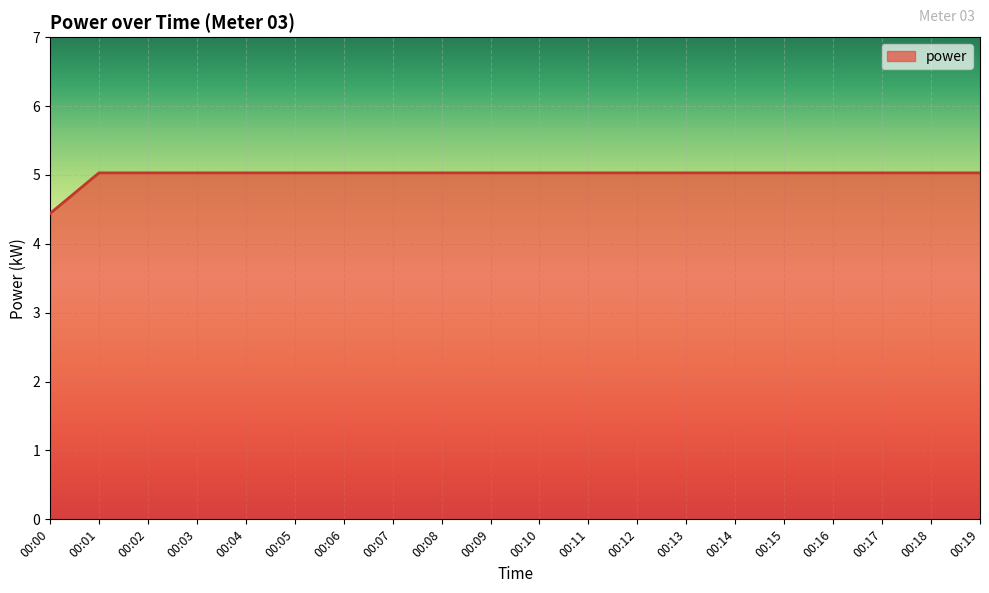

What is the sum of the values at 00:11 and 00:15?

10.1